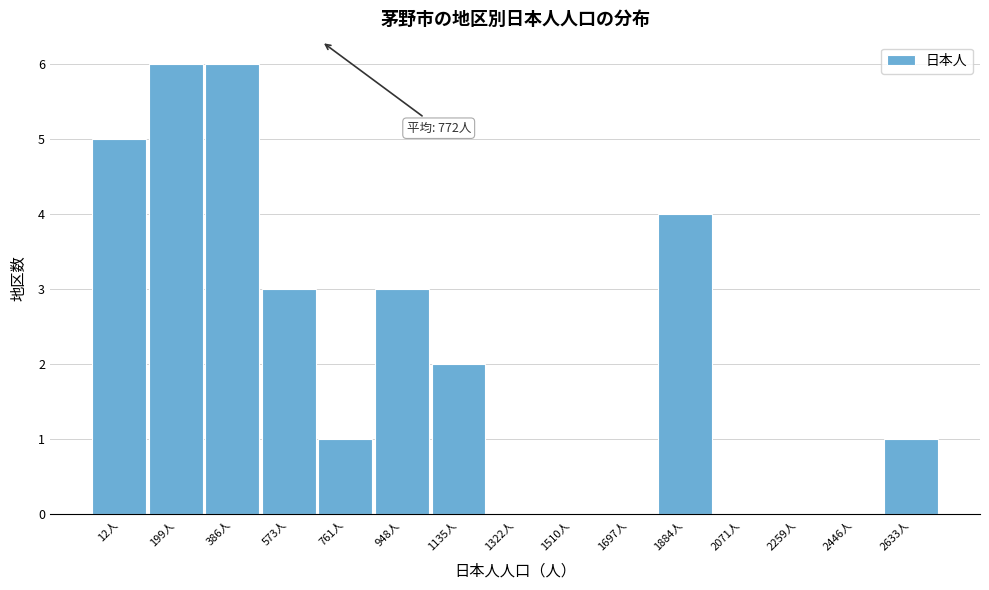

Reading left to right, list all the values displayed in this chart.

12人=5	199人=6	386人=6	573人=3	761人=1	948人=3	1135人=2	1322人=0	1510人=0	1697人=0	1884人=4	2071人=0	2259人=0	2446人=0	2633人=1